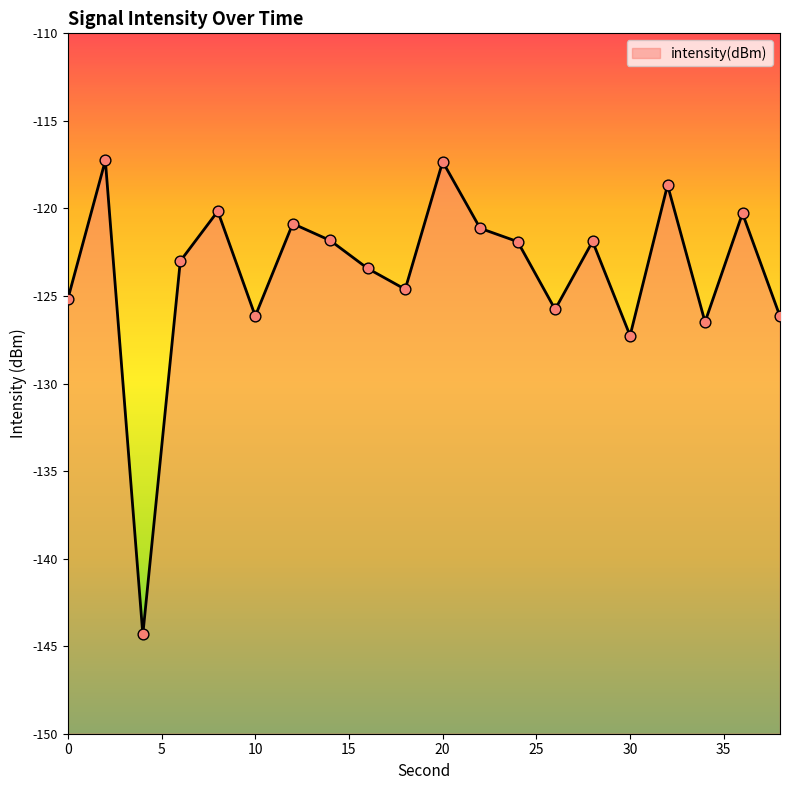

What is the change in value from 14 to 18?

-2.8